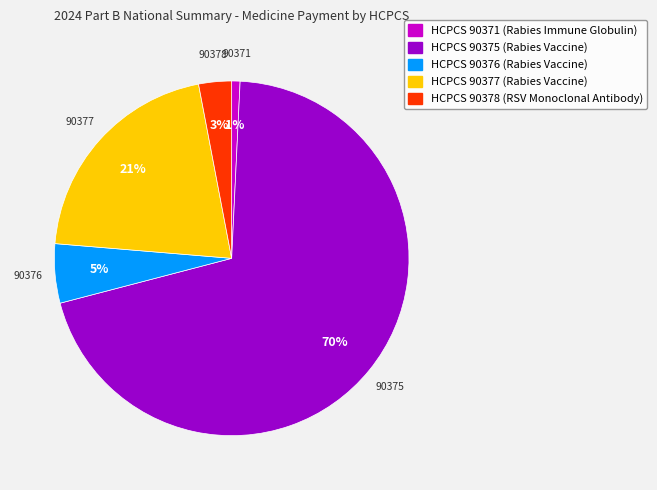

Does any single category account for the majority?

Yes